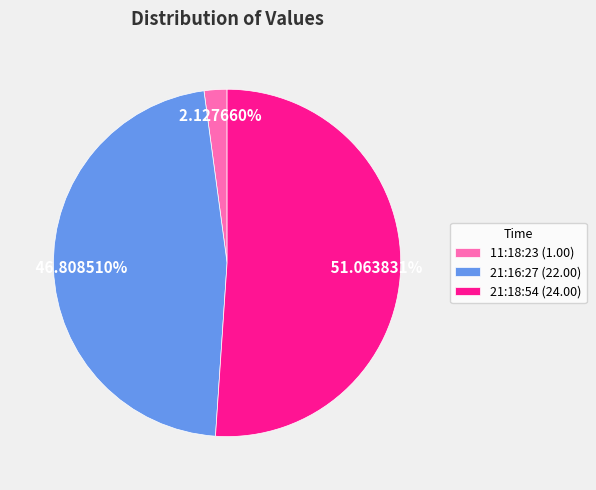

Which category accounts for the majority?

21:18:54 (24.00)